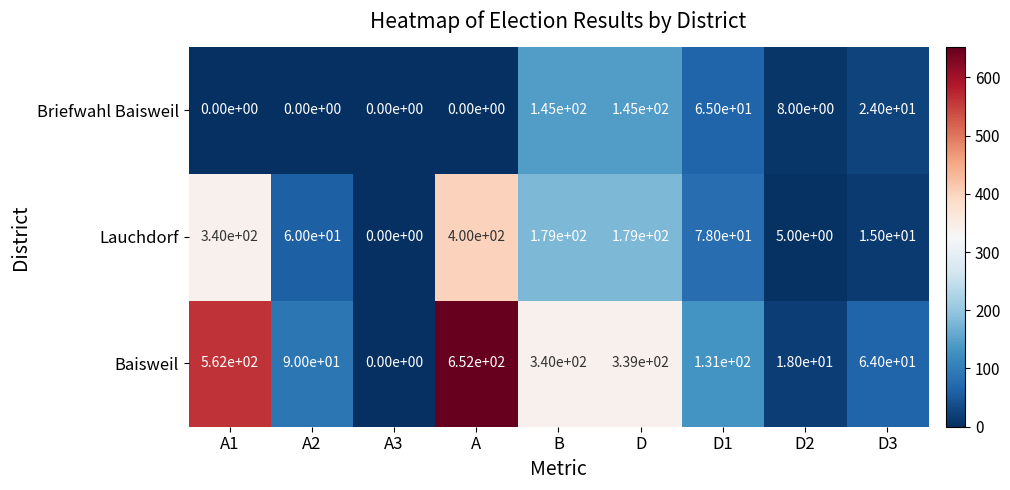

What is the average value of the Lauchdorf series?

140